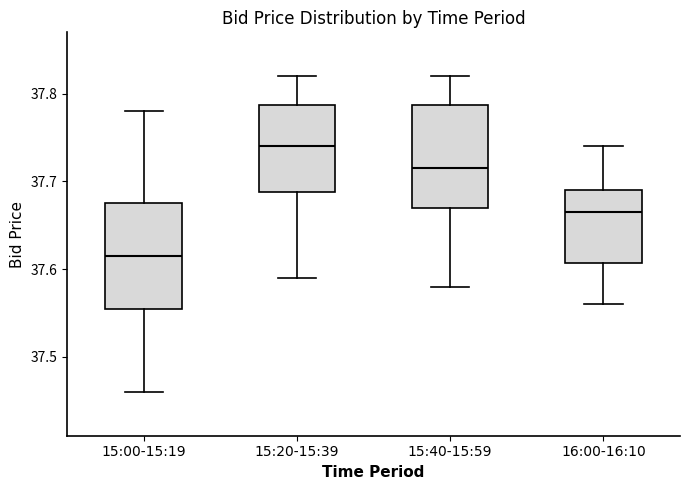

Reading left to right, read every box against the y-axis: the position of its median line, the range the box covers, and the ends of its whiskers. The values are not printed on the chart, so give them approximately, as read against the axis.

15:00-15:19: median 37.62, box 37.56 to 37.68, whiskers 37.46 to 37.78
15:20-15:39: median 37.74, box 37.69 to 37.79, whiskers 37.59 to 37.82
15:40-15:59: median 37.72, box 37.67 to 37.79, whiskers 37.58 to 37.82
16:00-16:10: median 37.67, box 37.61 to 37.69, whiskers 37.56 to 37.74